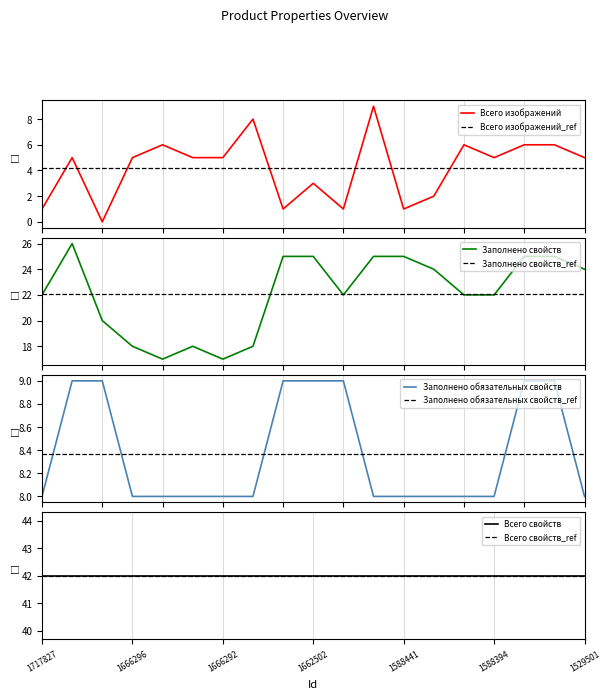

What is the maximum value for Всего изображений?

9